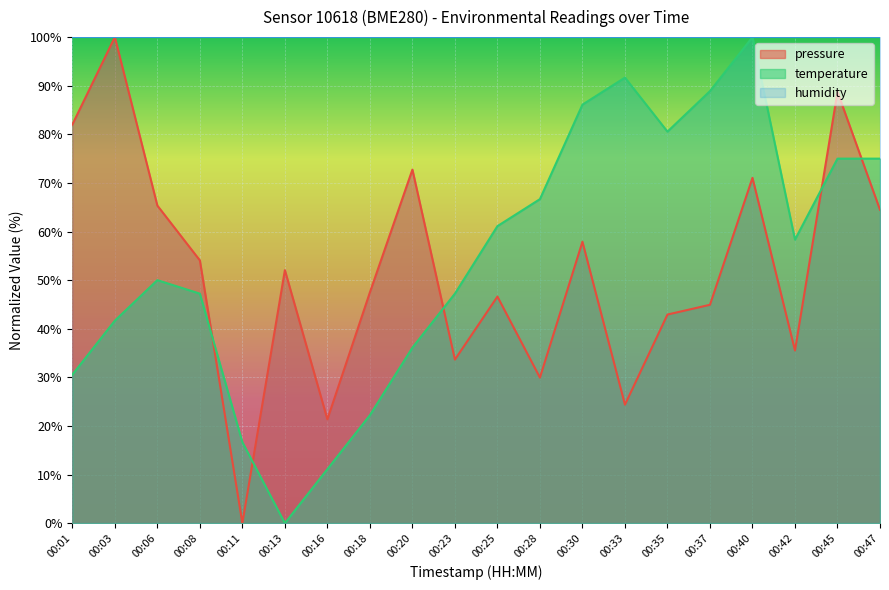

Where does the pressure series first go above 52?

00:01